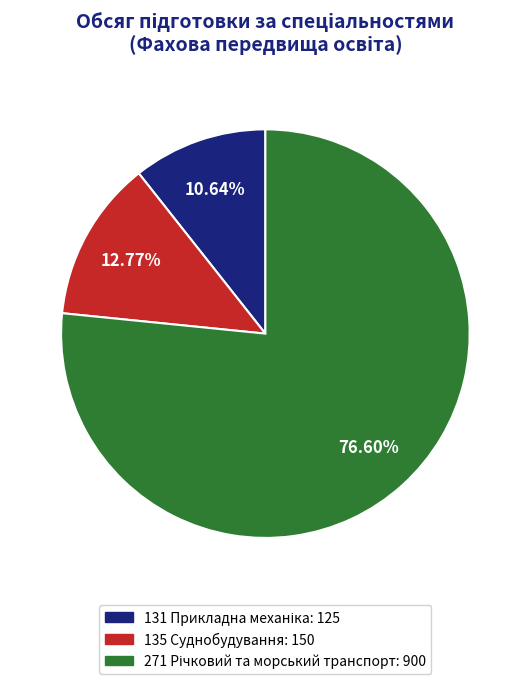

Does any single category account for the majority?

Yes